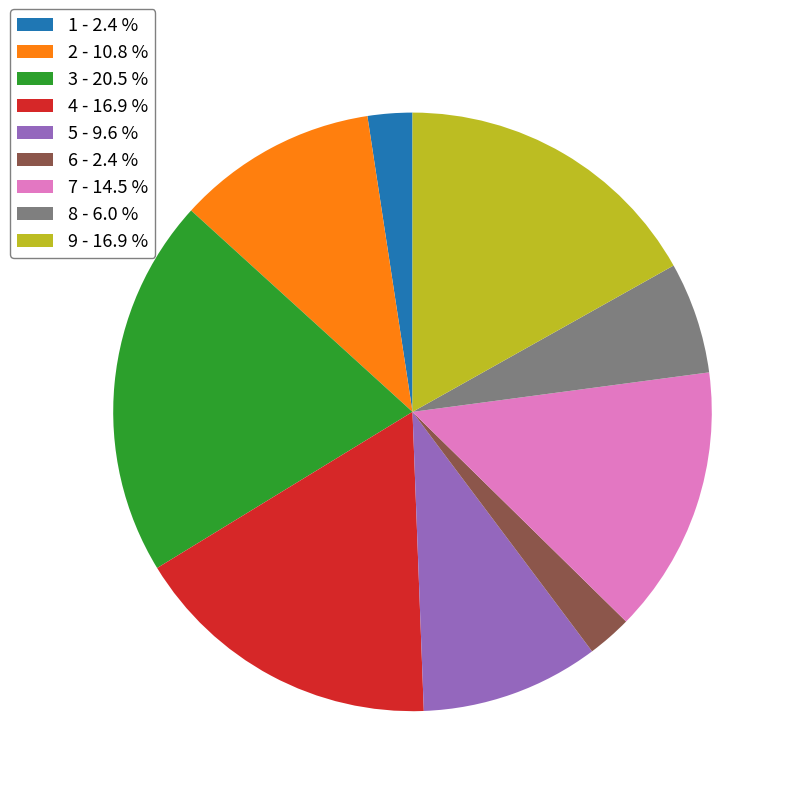

Does any single category account for the majority?

No